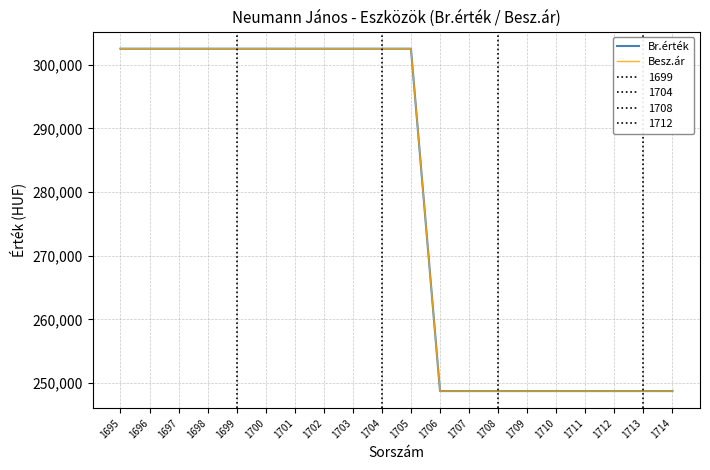

Reading right to left, extract all data points from this chart.

Br.érték: 1714=248750	1713=248750	1712=248750	1711=248750	1710=248750	1709=248750	1708=248750	1707=248750	1706=248750	1705=302500	1704=302500	1703=302500	1702=302500	1701=302500	1700=302500	1699=302500	1698=302500	1697=302500	1696=302500	1695=302500
Besz.ár: 1714=248750	1713=248750	1712=248750	1711=248750	1710=248750	1709=248750	1708=248750	1707=248750	1706=248750	1705=302500	1704=302500	1703=302500	1702=302500	1701=302500	1700=302500	1699=302500	1698=302500	1697=302500	1696=302500	1695=302500